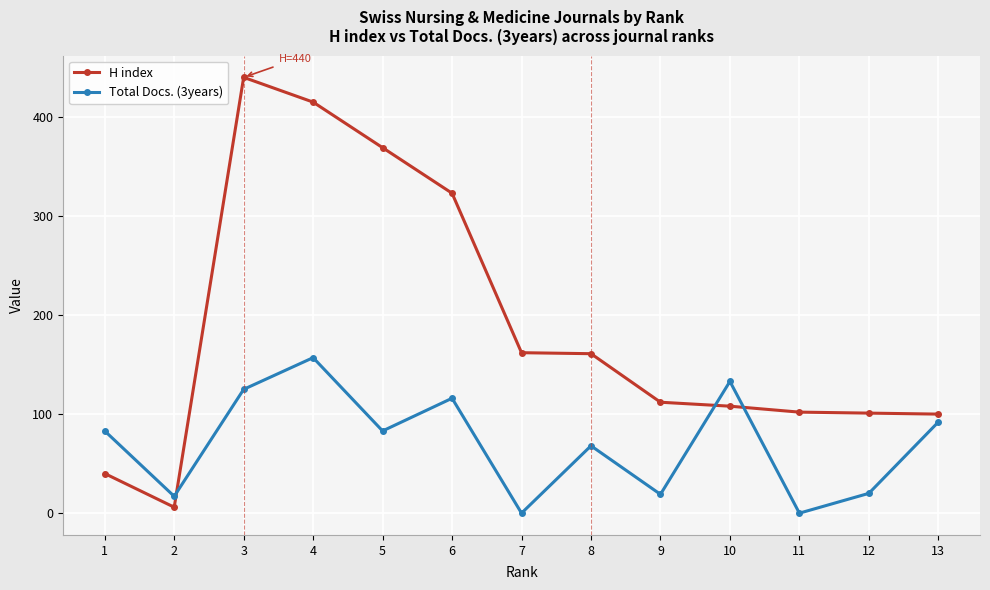

At which label does H index reach its minimum?

2